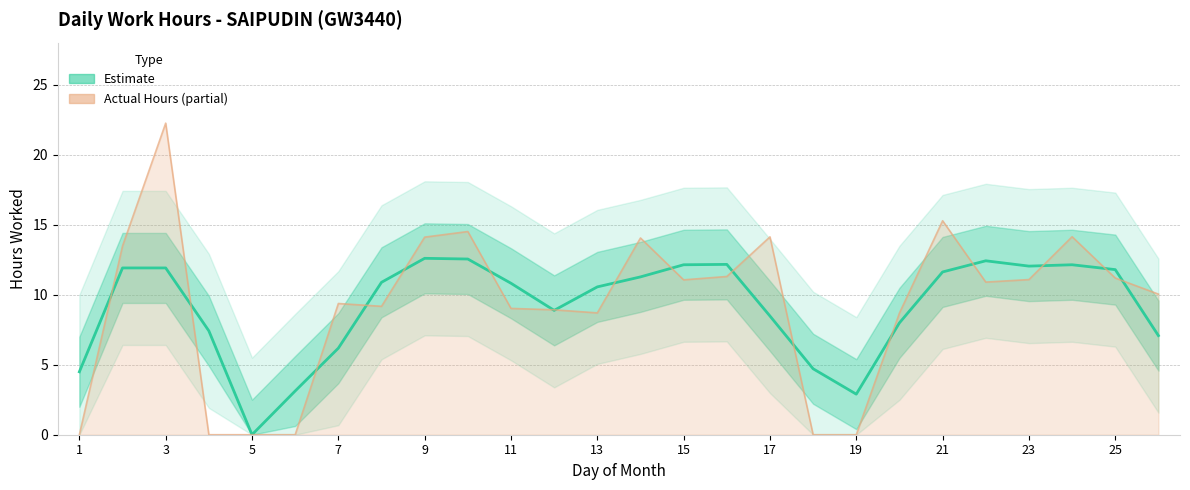

How many interior local valleys does the Estimate series have?

4